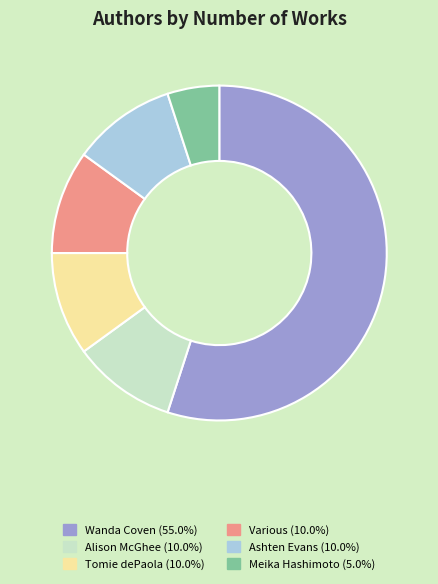

Does Various represent more than half of the total?

No